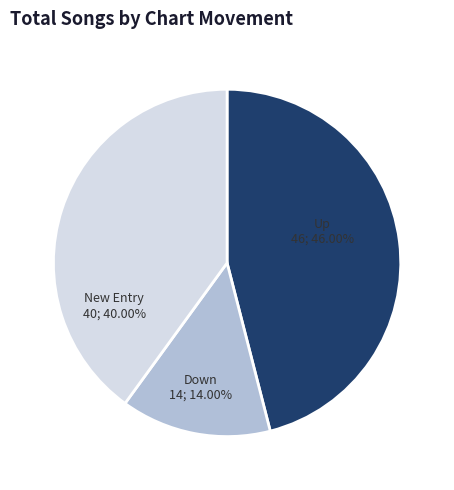

Does any single category account for the majority?

No